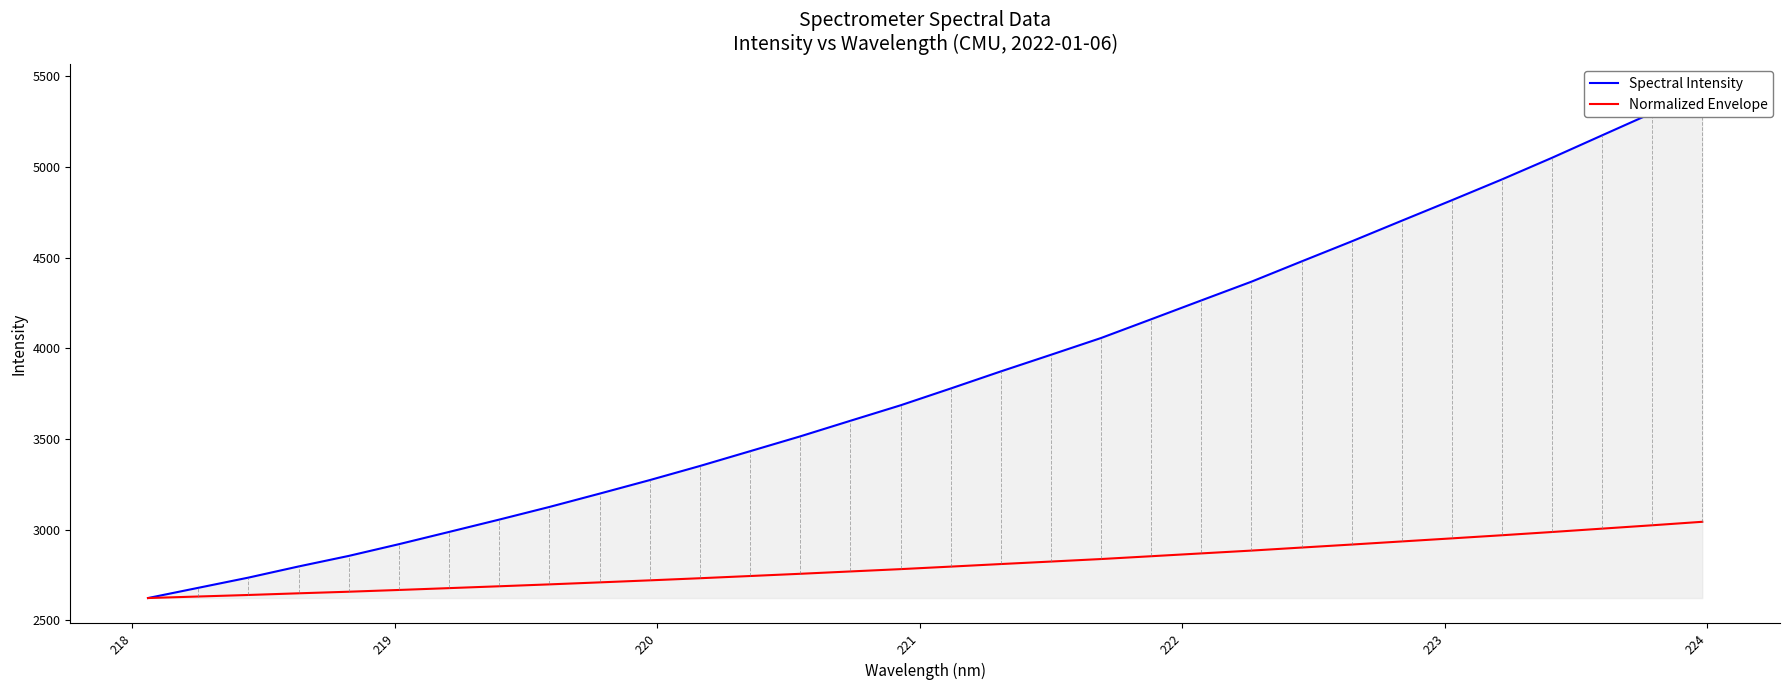

Does the chart display data point markers on the line(s)?

No